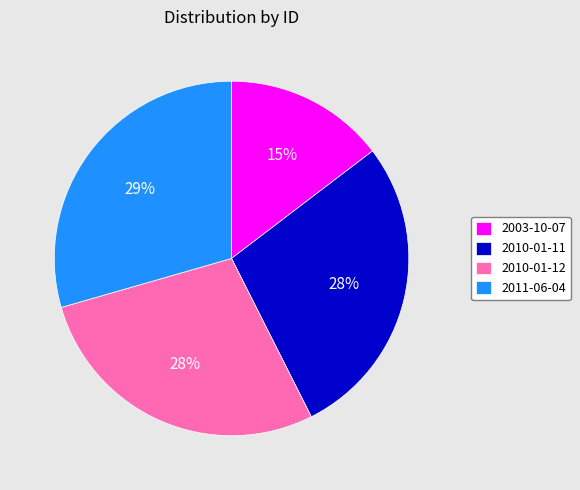

Which slice is the largest?

2011-06-04